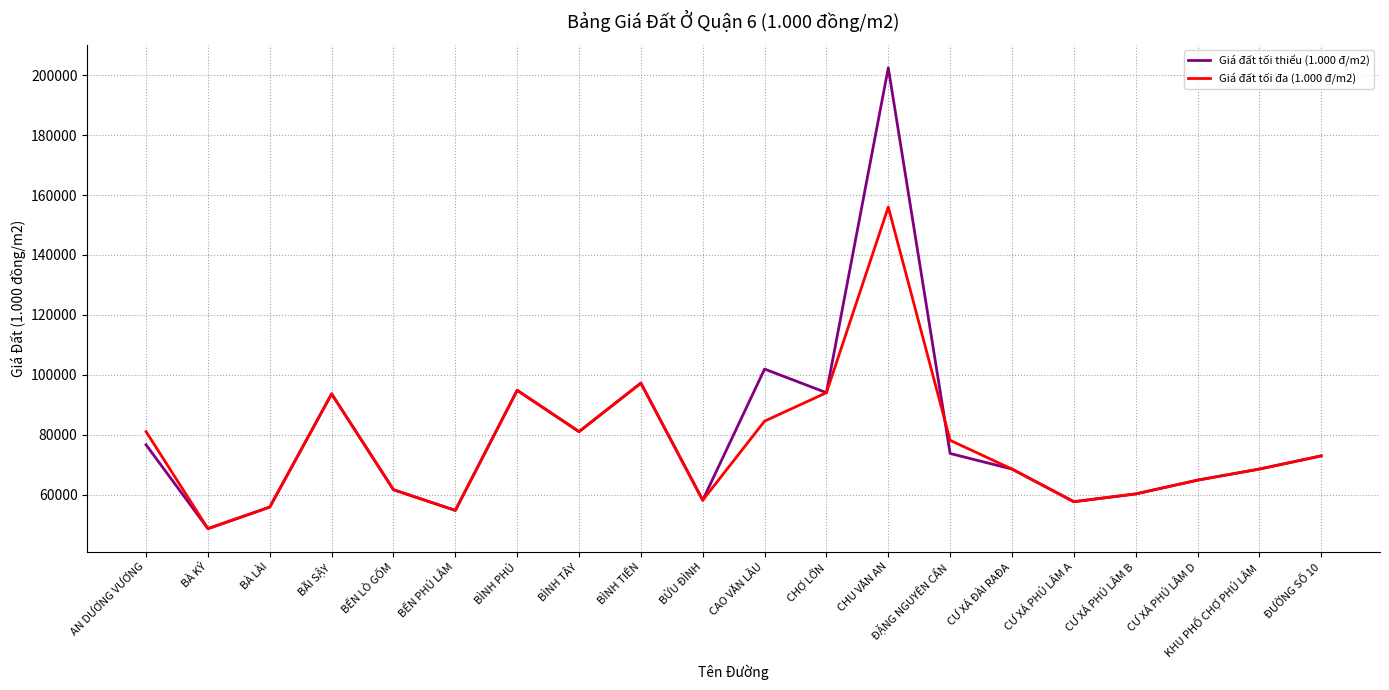

True or false: Giá đất tối đa (1.000 đ/m2) and Giá đất tối thiểu (1.000 đ/m2) intersect in this chart.

True